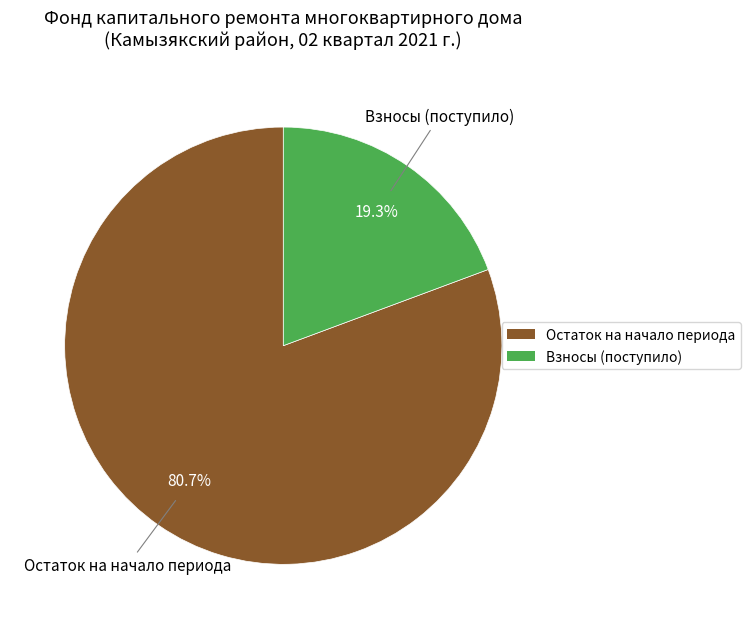

Is there a majority slice in this chart?

Yes